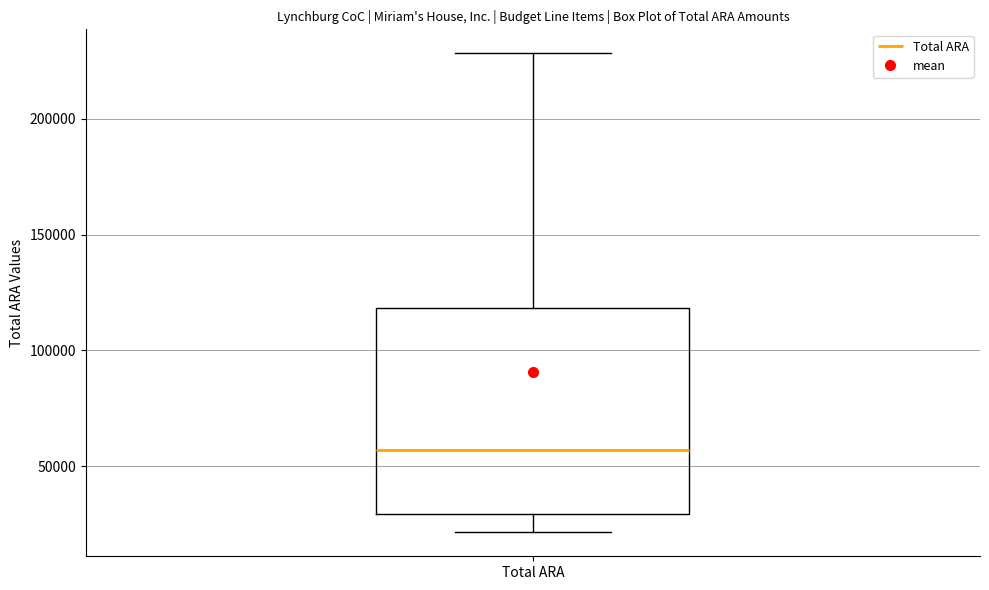

Where is the lower edge of the box for Total ARA on the y-axis? The values are not printed on the chart, so give them approximately, as read against the axis.

30000